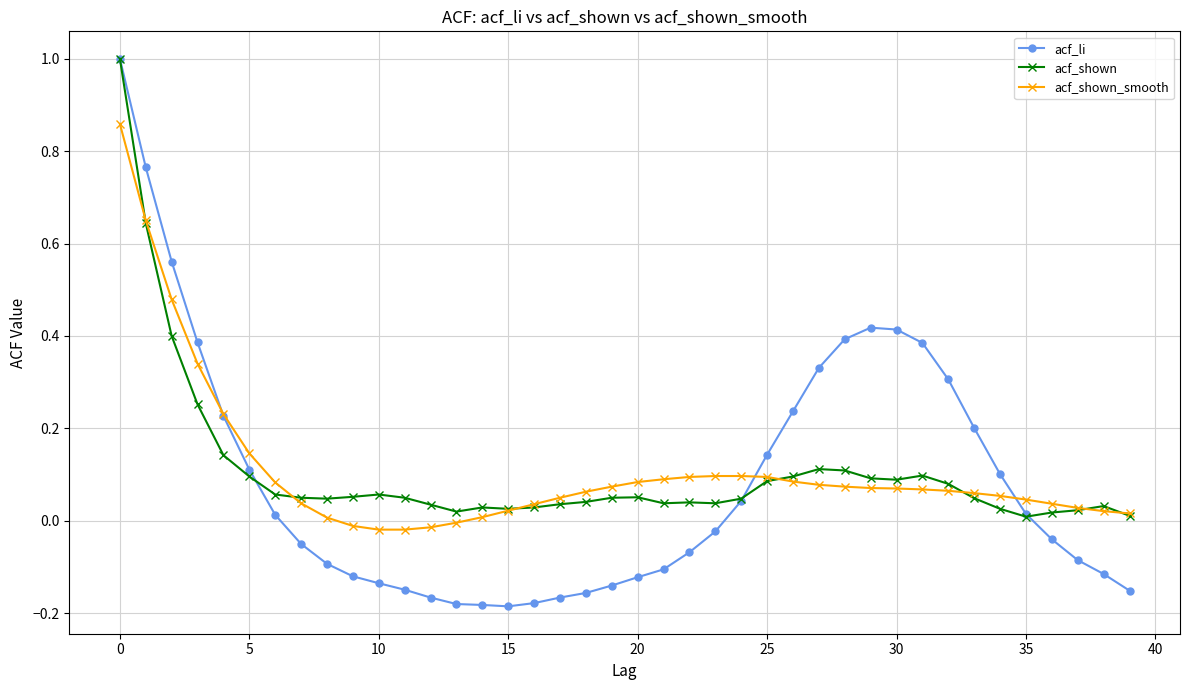

Does the chart display data point markers on the line(s)?

Yes